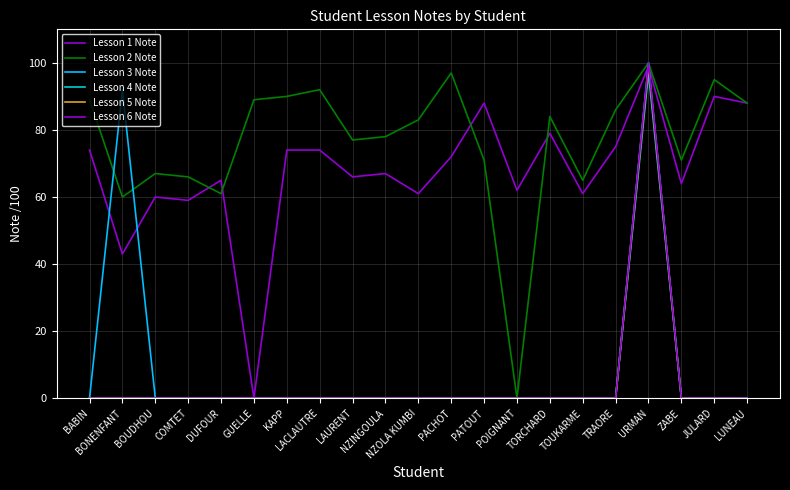

Is this an area chart (filled region under the line)?

No